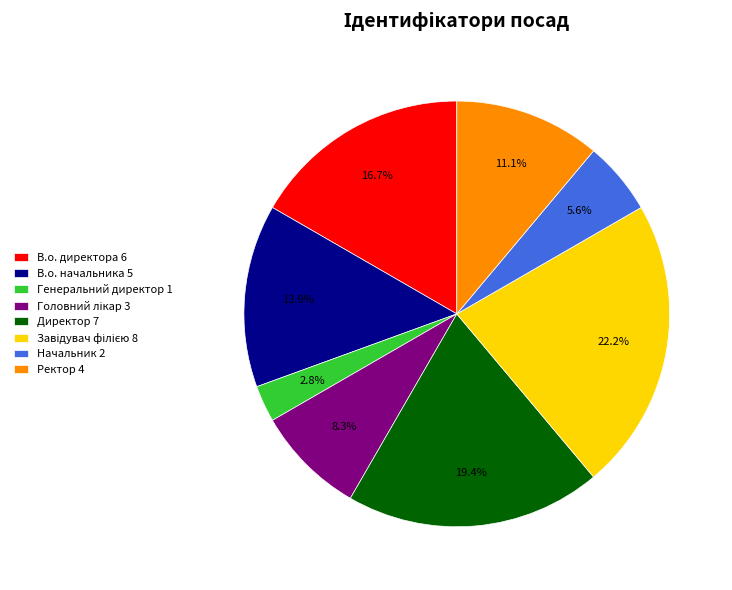

Combined, do В.о. директора 6 and В.о. начальника 5 account for over 50%?

No